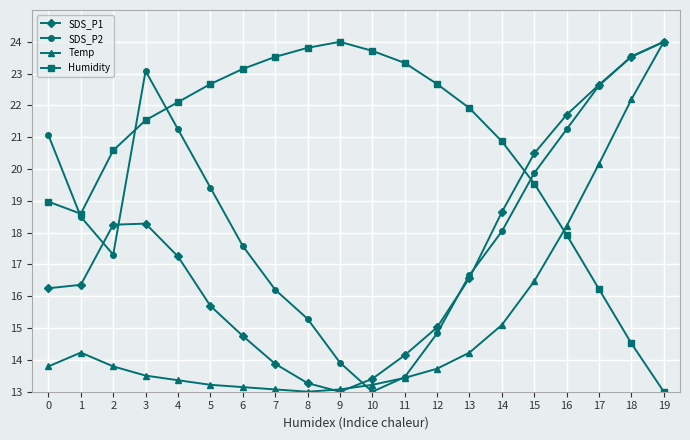

Which series has the largest total across all categories?

Humidity